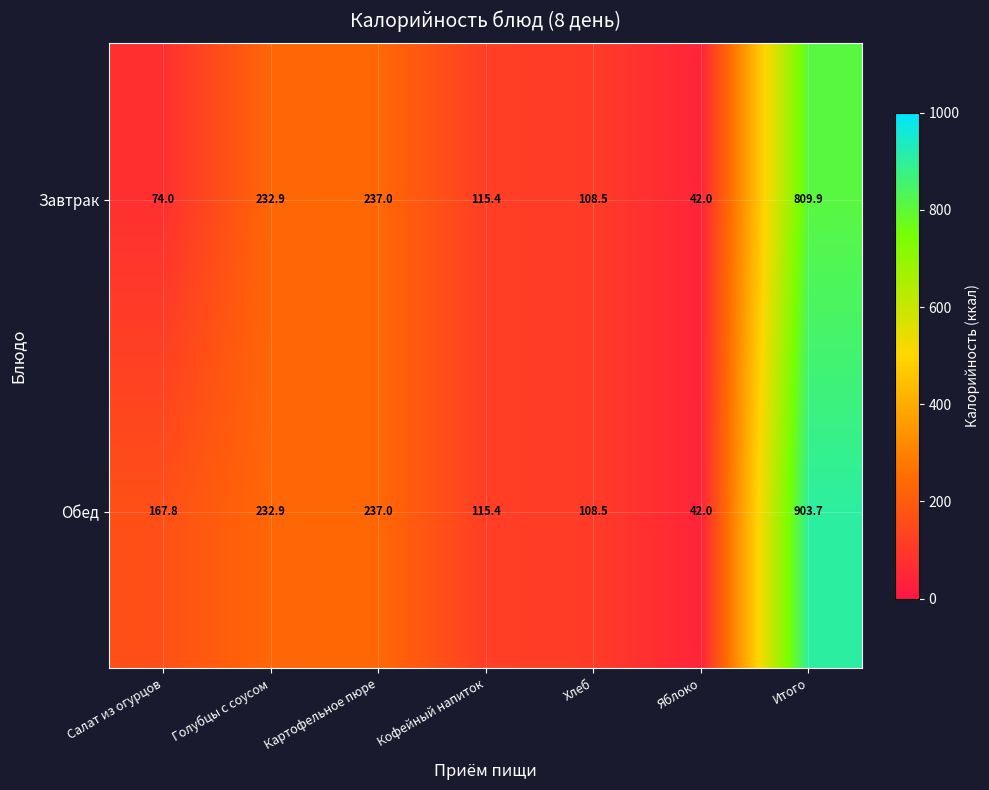

True or false: Обед has a value of 349.5 at Картофельное пюре.

False